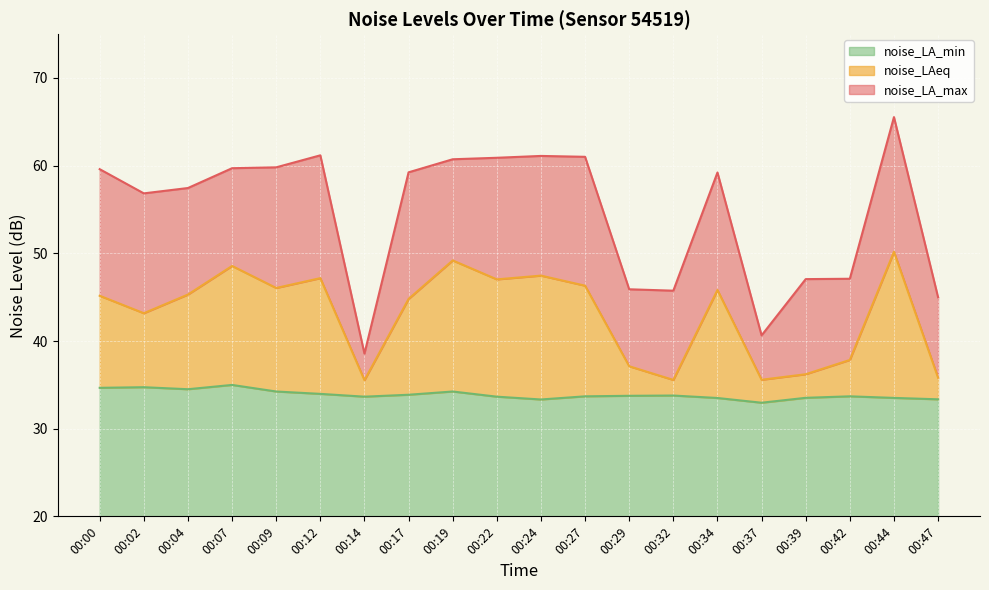

True or false: noise_LA_min has a value of 9.7 at 00:07.

False